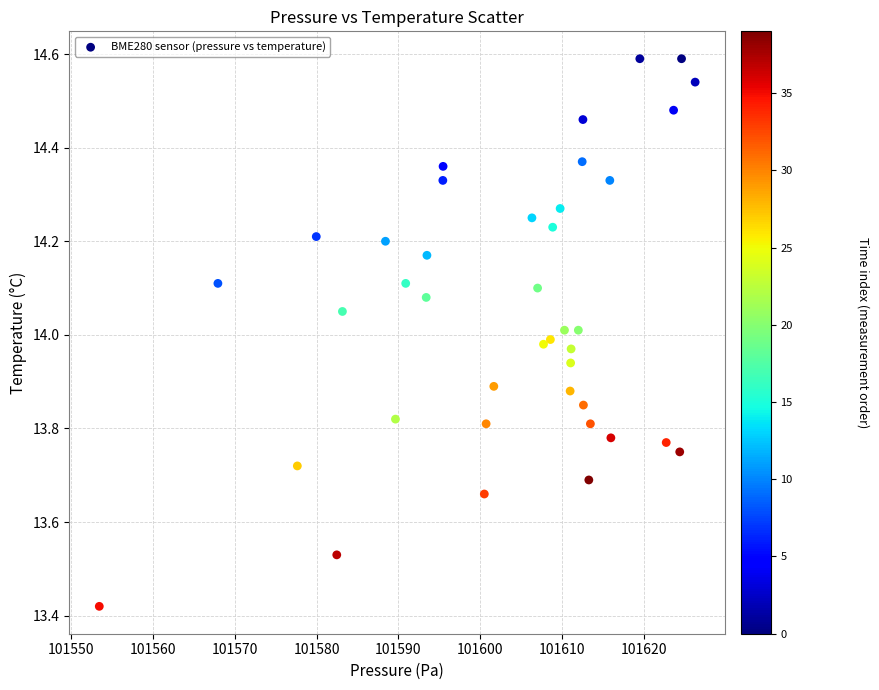

What is the range of X values (max minus min)?

72.7